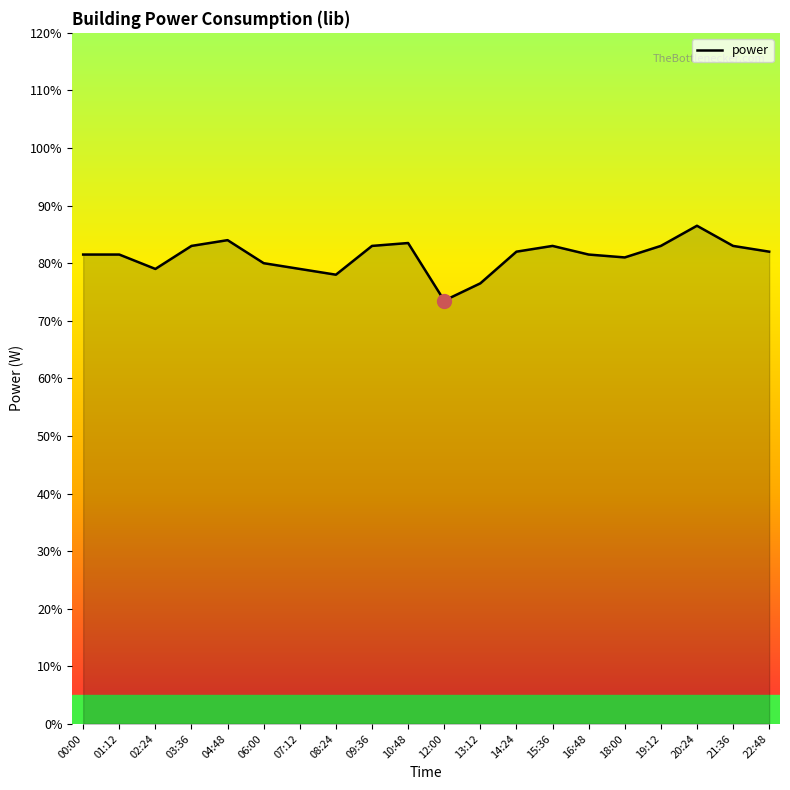

Reading left to right, what are all the values shown in this chart?

00:00=81.5	01:12=81.5	02:24=79.0	03:36=83.0	04:48=84.0	06:00=80.0	07:12=79.0	08:24=78.0	09:36=83.0	10:48=83.5	12:00=73.5	13:12=76.5	14:24=82.0	15:36=83.0	16:48=81.5	18:00=81.0	19:12=83.0	20:24=86.5	21:36=83.0	22:48=82.0